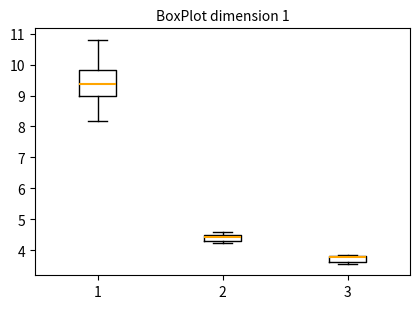

Which box is the tallest, from its lower edge to its upper edge?

1